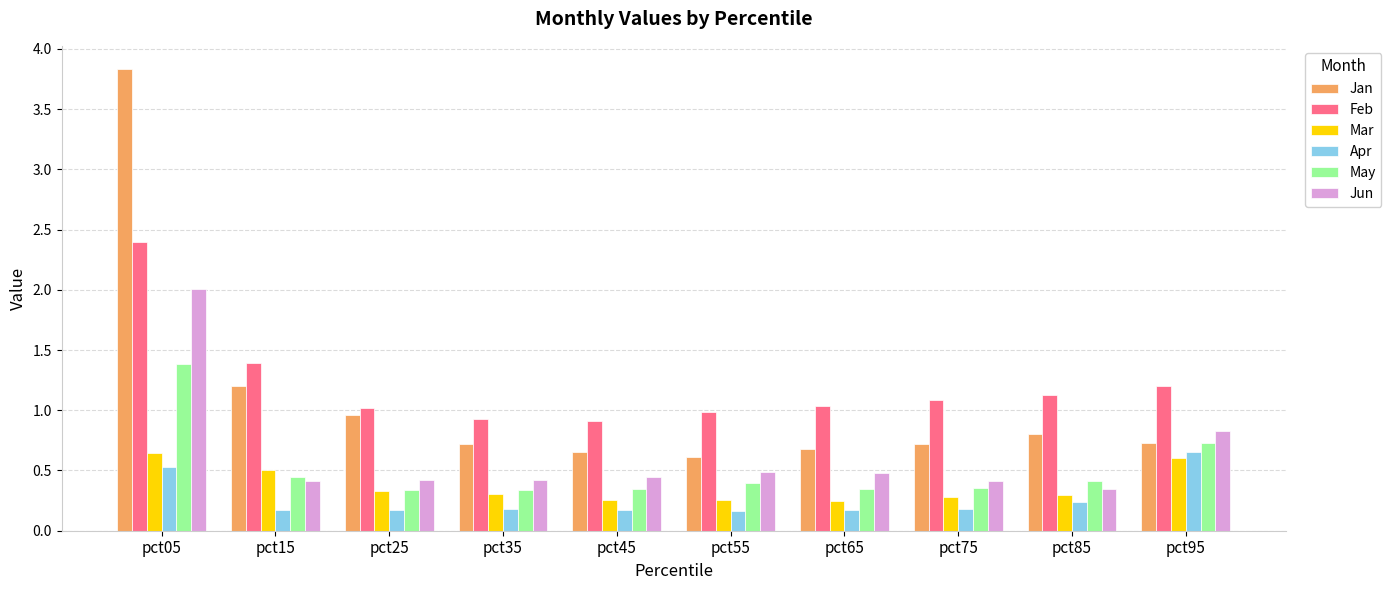

Which series has the largest range (max minus min)?

Jan